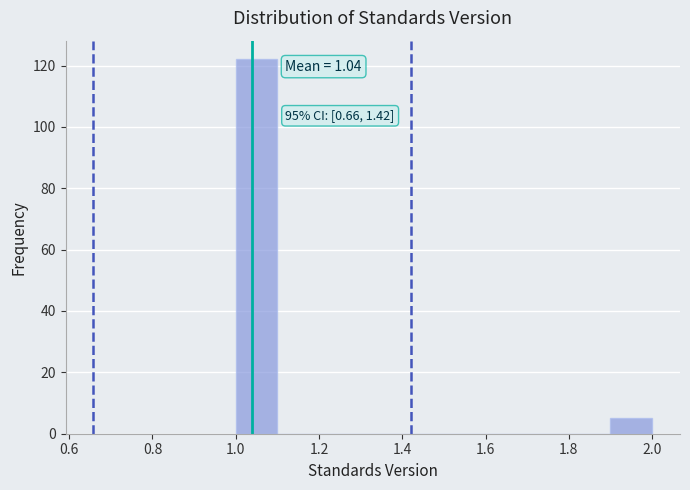

Over which range of the x-axis is the bar tallest?

1.0 to 1.1